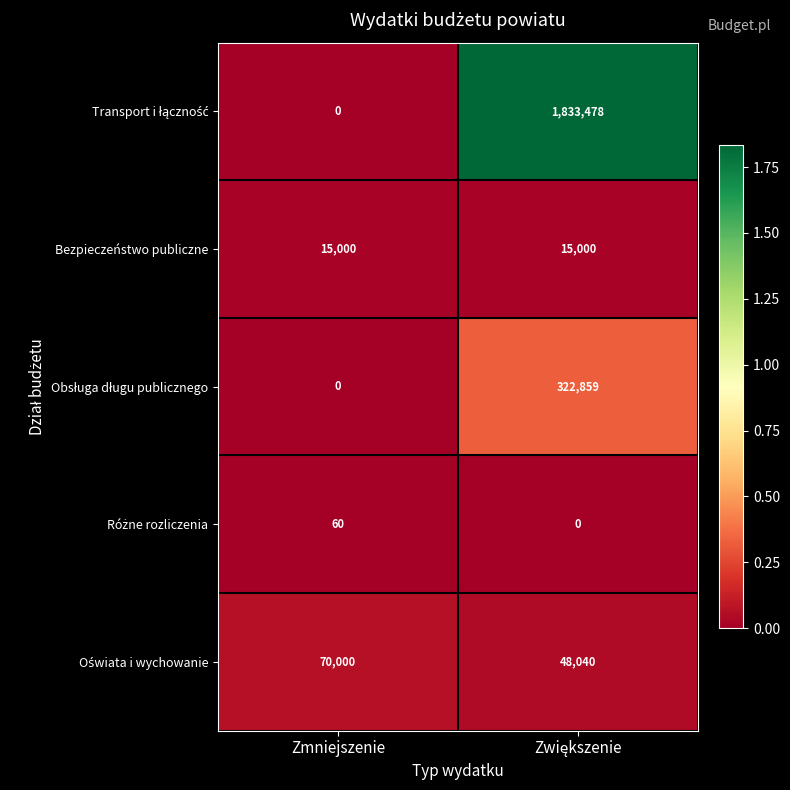

What is the maximum value shown in the chart?

1833478